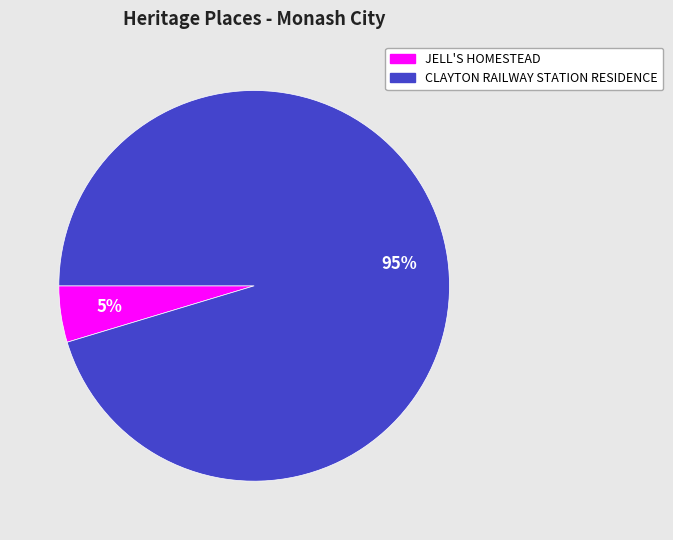

Does JELL'S HOMESTEAD account for over 50% of the chart?

No